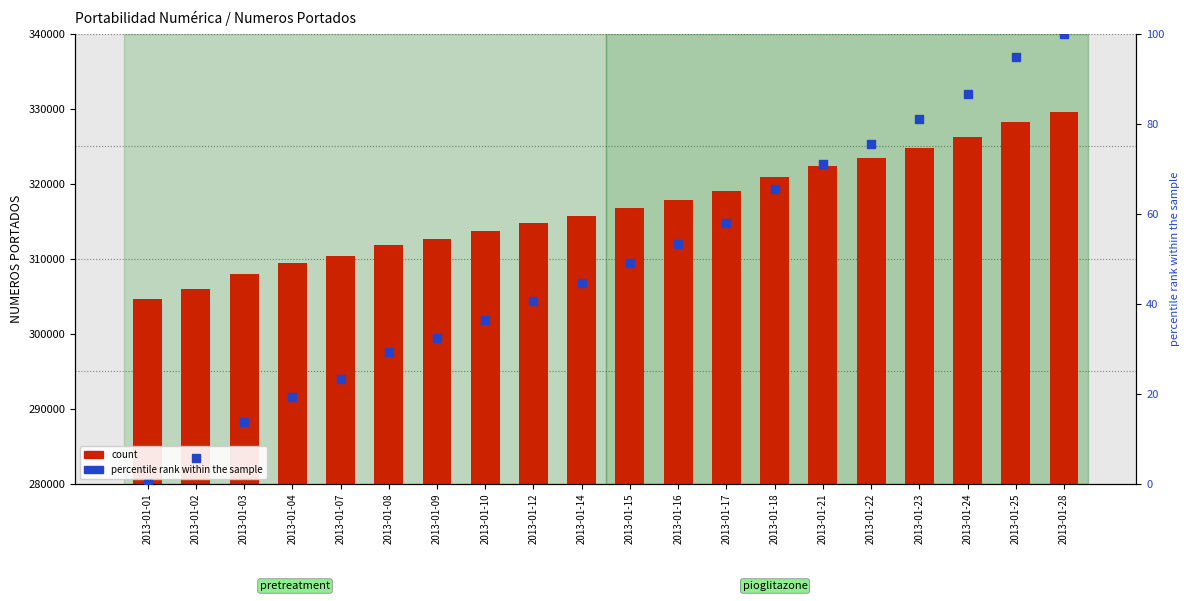

Is the value of count at 2013-01-12 greater than the value of percentile rank within the sample at 2013-01-17?

Yes